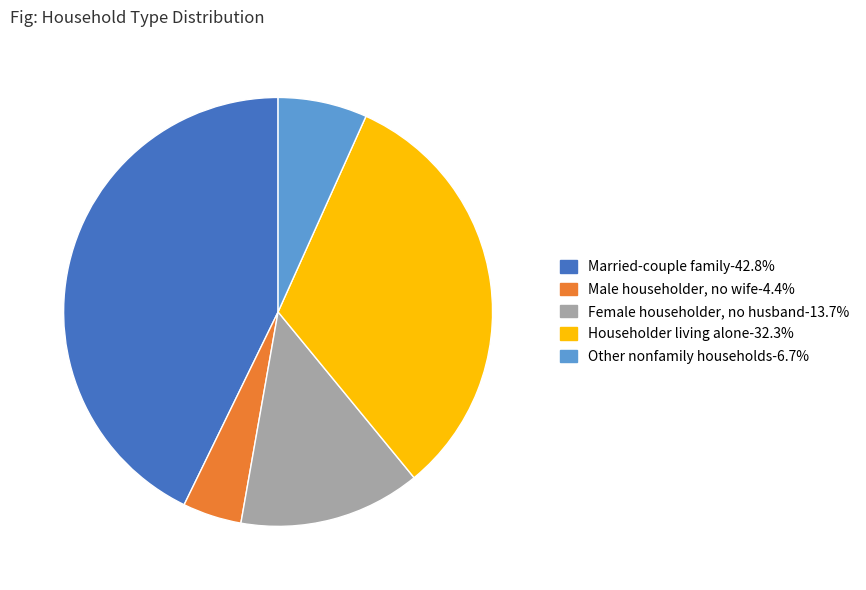

Rank the categories by value from highest to lowest.

Married-couple family, Householder living alone, Female householder, no husband, Other nonfamily households, Male householder, no wife